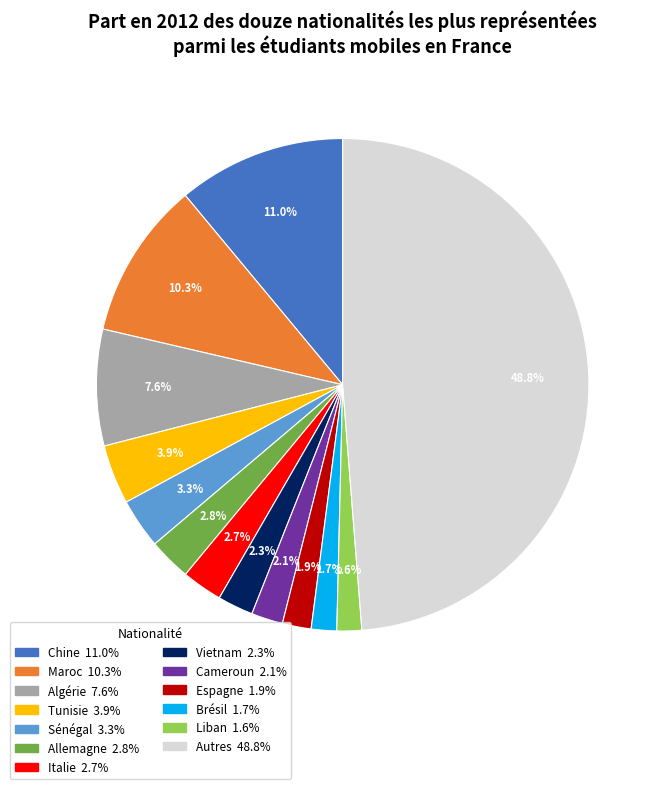

How many segments does this pie chart have?

13